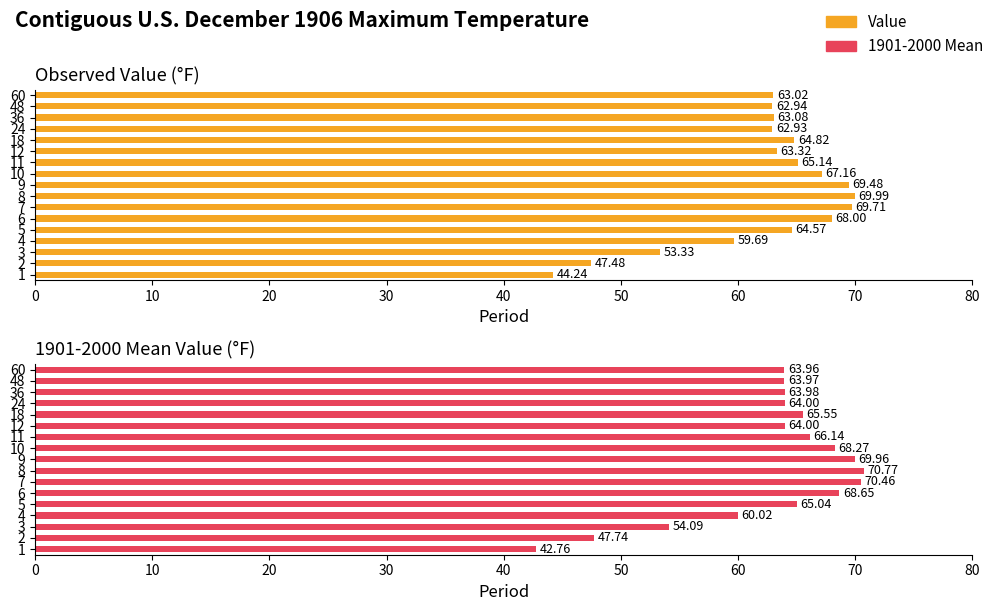

Which series has the largest range (max minus min)?

1901-2000 Mean